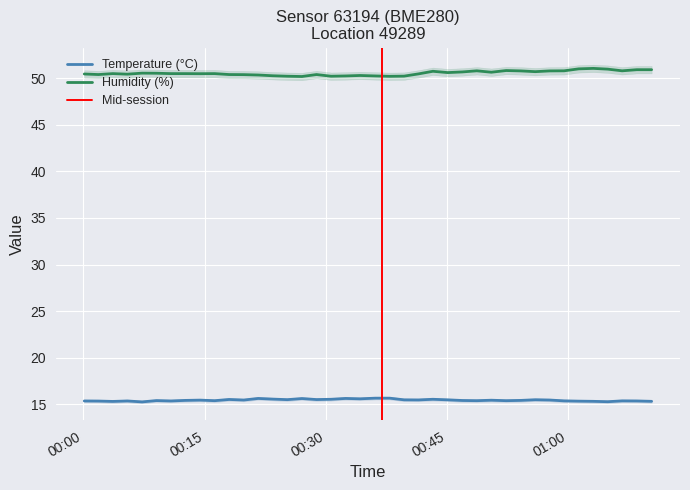

What is the highest value of the Humidity (%) series?

51.0